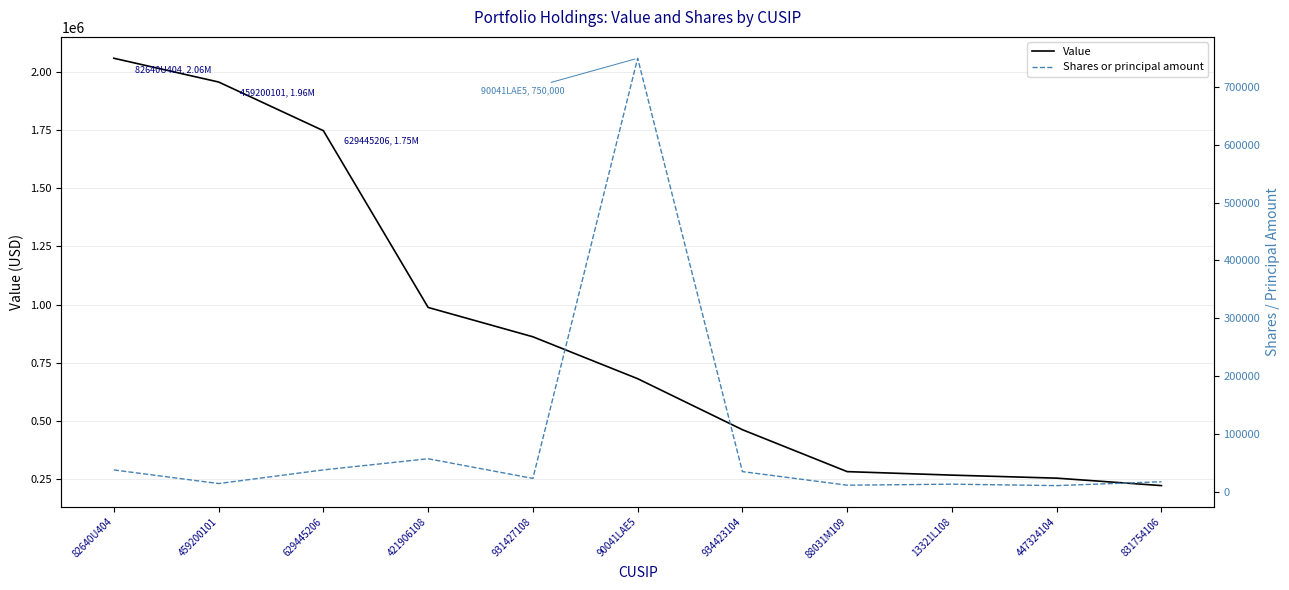

List the labels in order of Shares or principal amount value, smallest first.

447324104, 88031M109, 13321L108, 459200101, 831754106, 931427108, 934423104, 82640U404, 629445206, 421906108, 90041LAE5